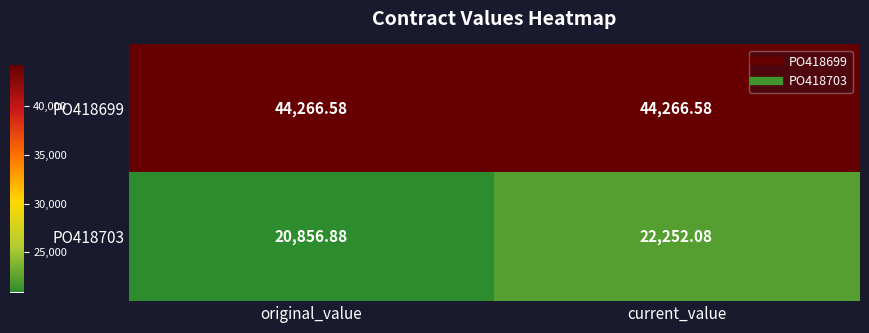

How many distinct data groups are displayed?

2